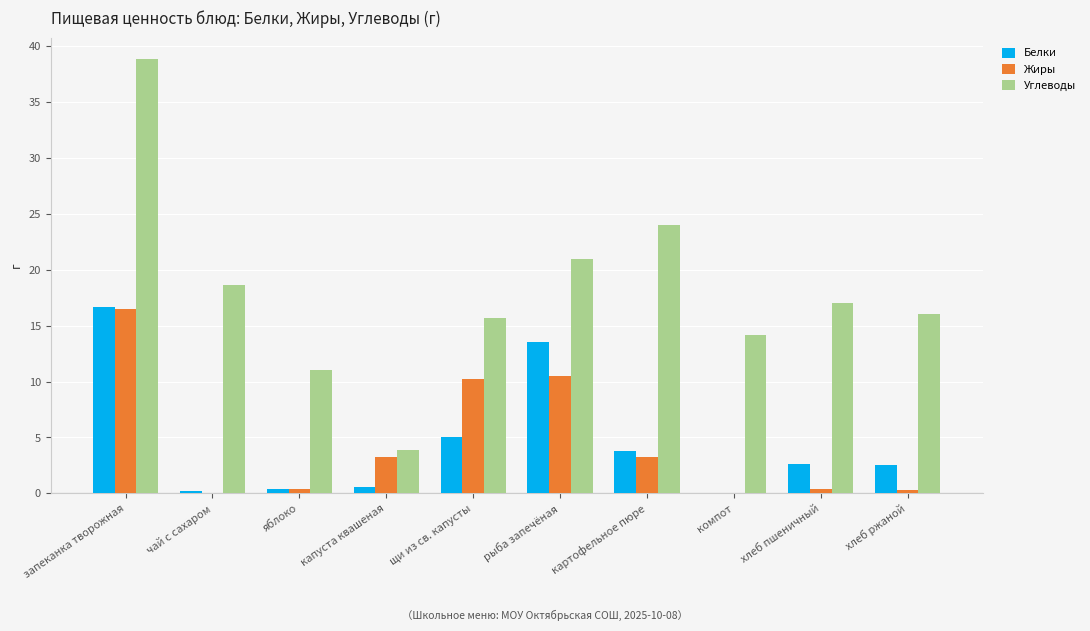

What is the spread (max minus min) of values at рыба запечёная?

10.4